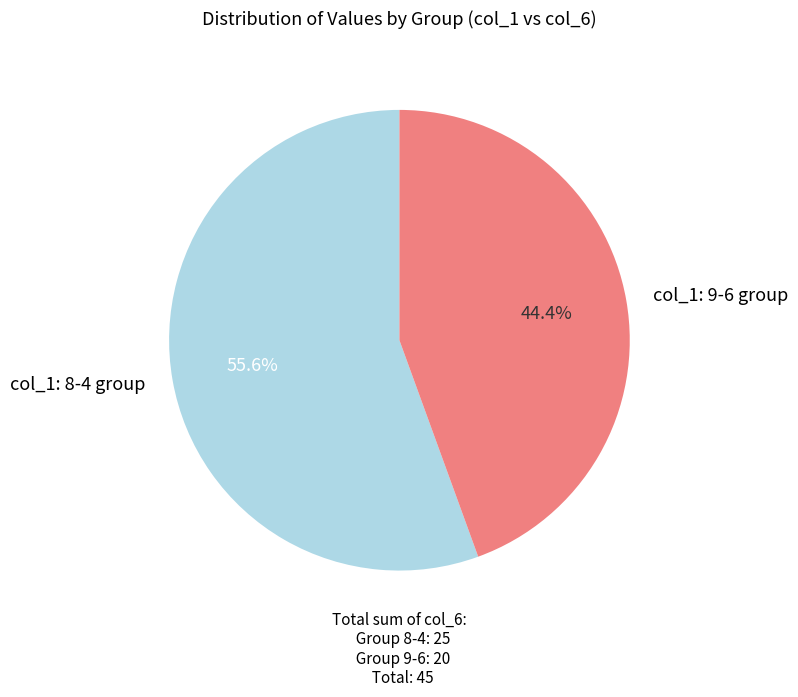

Rank the categories by value from lowest to highest.

col_1: 9-6 group, col_1: 8-4 group